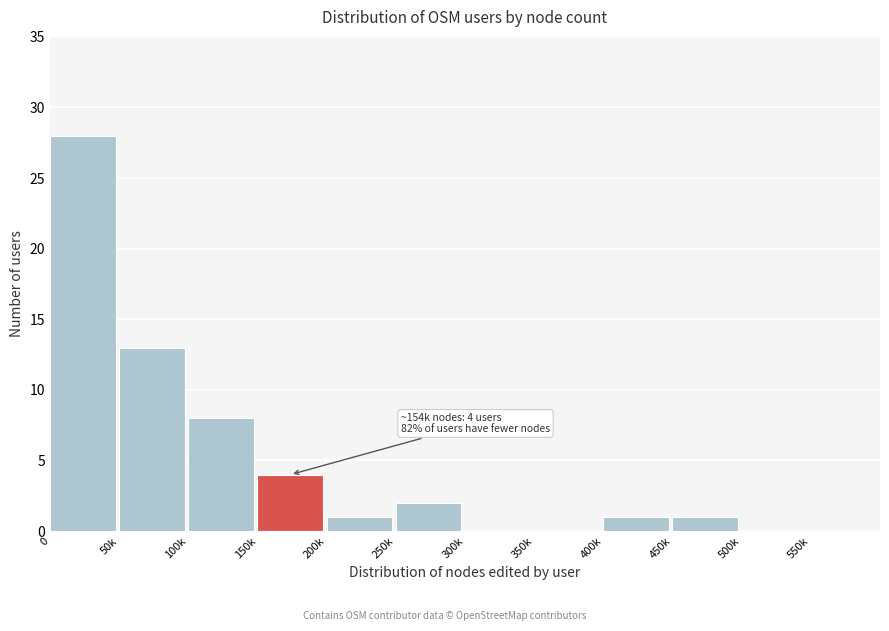

Reading left to right, list all the values displayed in this chart.

0=28	50k=13	100k=8	150k=4	200k=1	250k=2	300k=0	350k=0	400k=1	450k=1	500k=0	550k=0